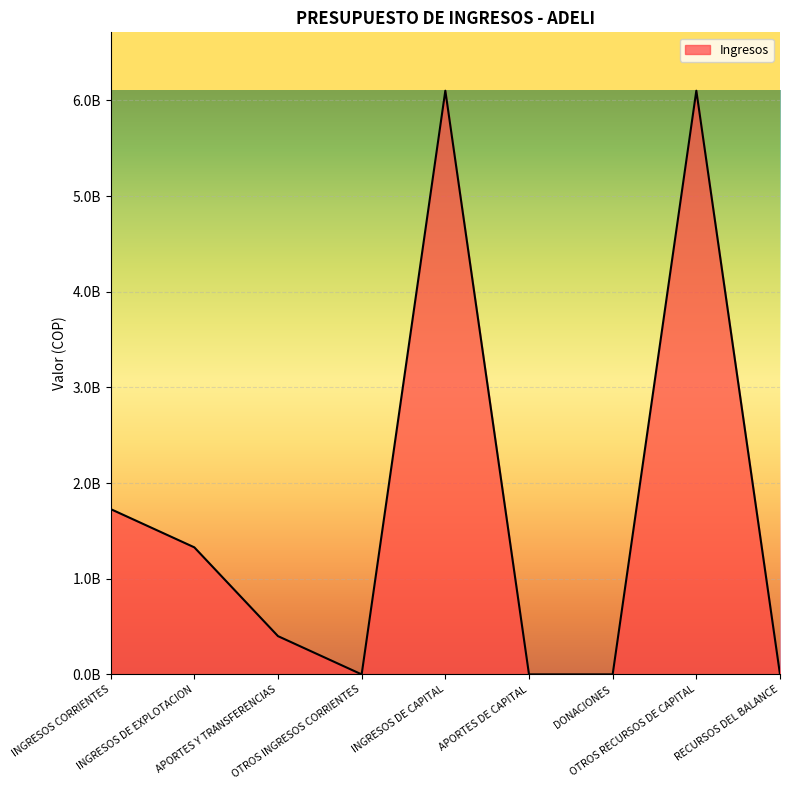

Which label corresponds to the largest value in the chart?

INGRESOS DE CAPITAL